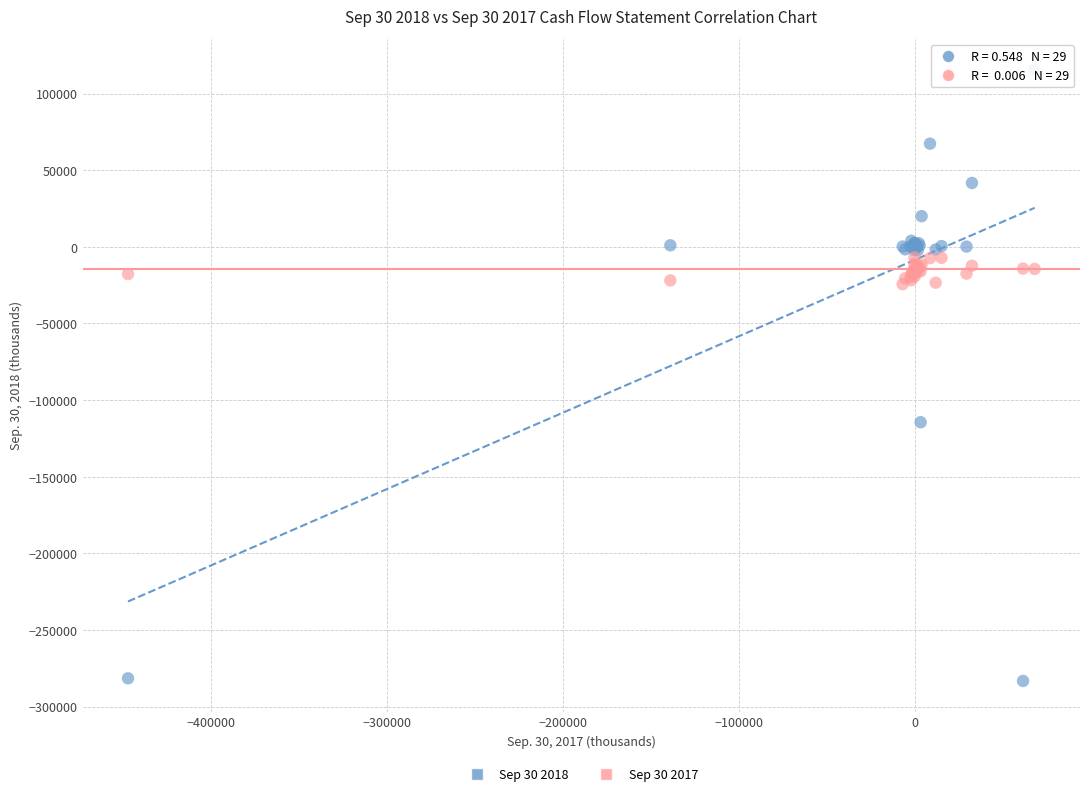

Across all series, what Y value is closest to -83763?

-114457.0